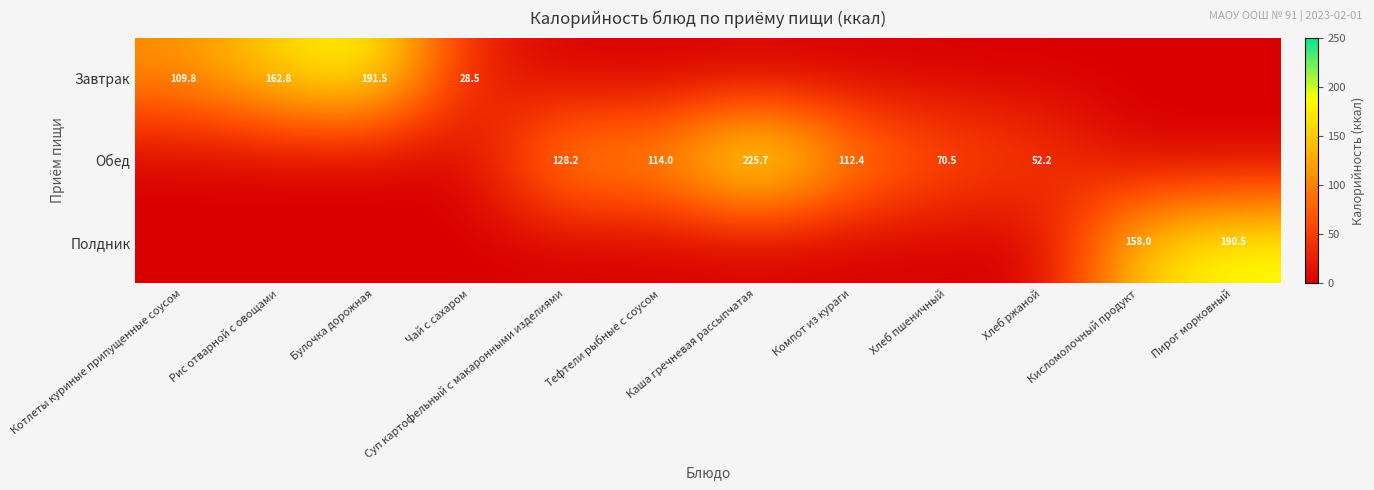

True or false: Полдник has a value of 245.7 at Кисломолочный продукт.

False